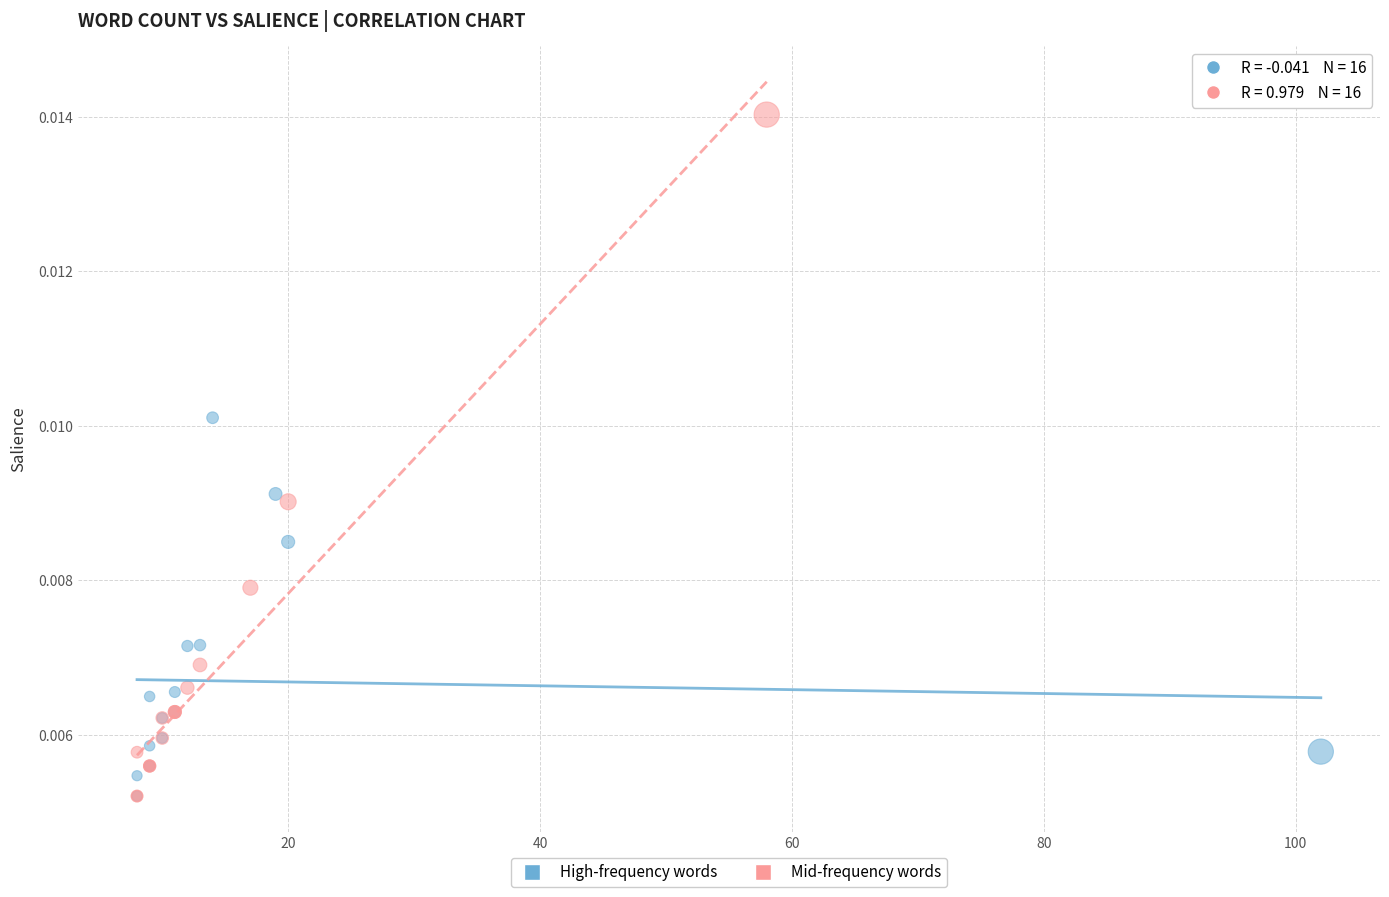

Which series has the widest spread of Y values?

Mid-frequency words